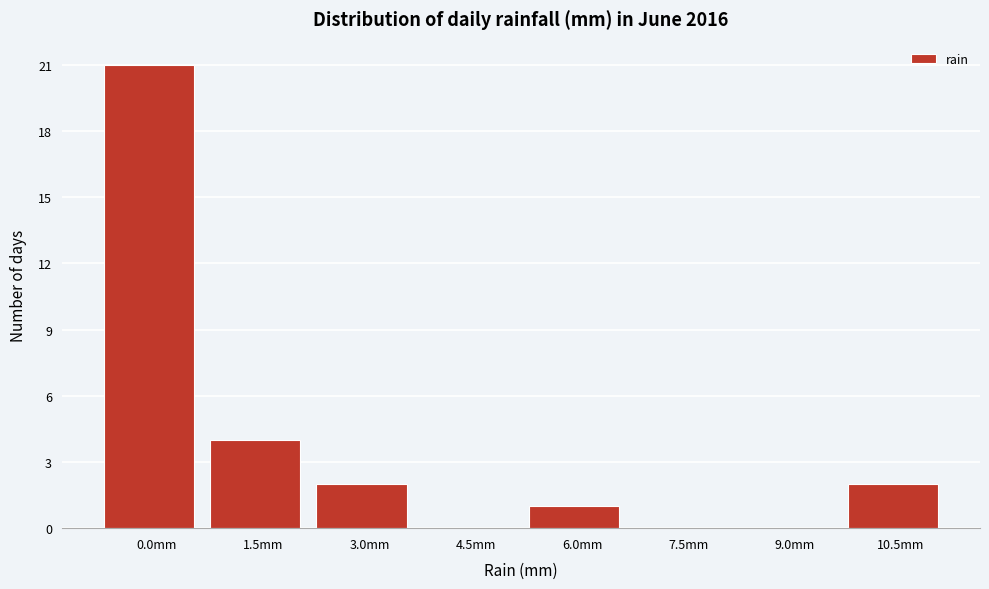

Reading left to right, list all the values displayed in this chart.

0.0mm=21	1.5mm=4	3.0mm=2	4.5mm=0	6.0mm=1	7.5mm=0	9.0mm=0	10.5mm=2